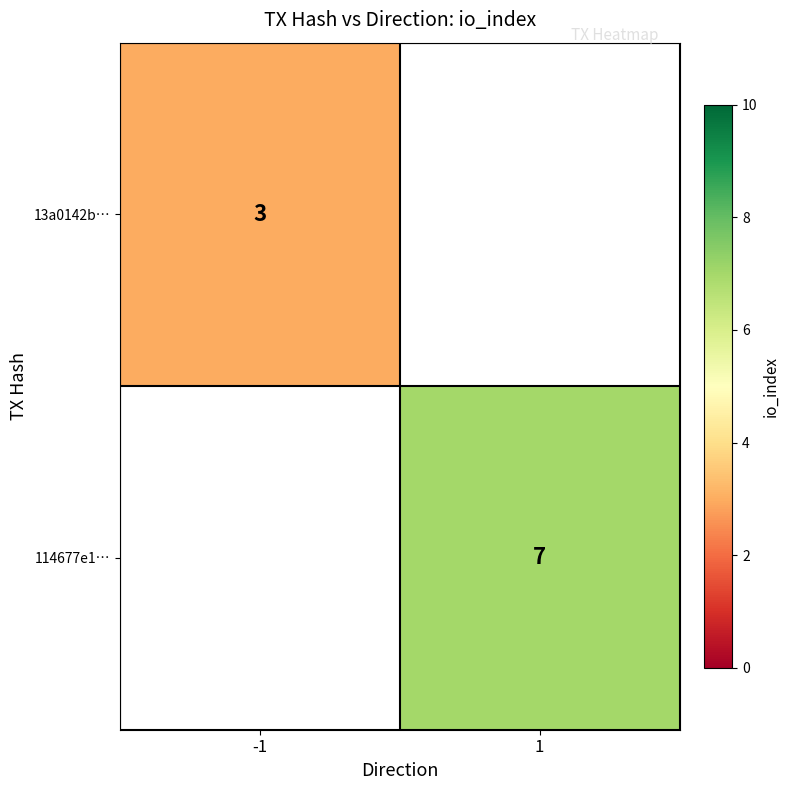

True or false: 114677e1… has a value of 7 at 1.

True